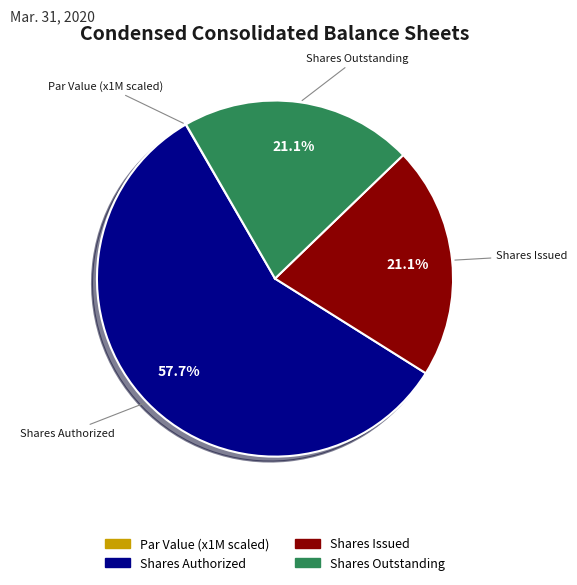

Does any single category account for the majority?

Yes